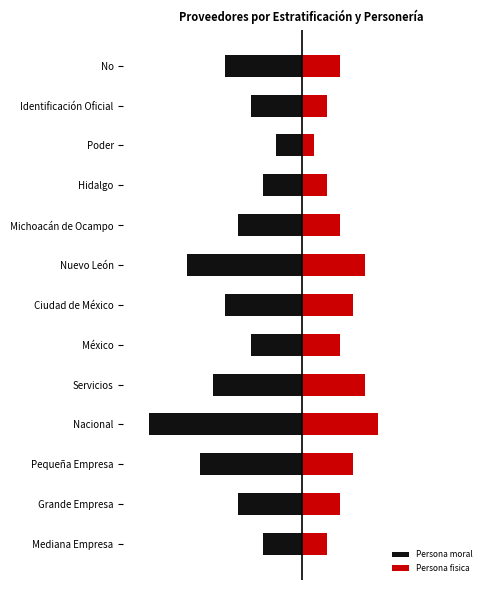

List the labels in order of Persona moral value, largest first.

Poder, Mediana Empresa, Hidalgo, México, Identificación Oficial, Grande Empresa, Michoacán de Ocampo, Ciudad de México, No, Servicios, Pequeña Empresa, Nuevo León, Nacional